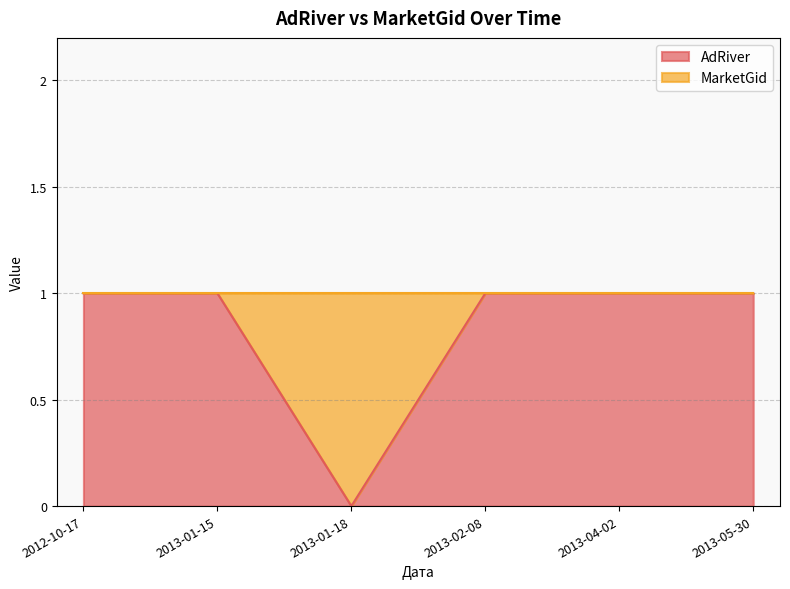

Reading left to right, transcribe all the data shown in this chart.

2012-10-17=1	2013-01-15=1	2013-01-18=0	2013-02-08=1	2013-04-02=1	2013-05-30=1